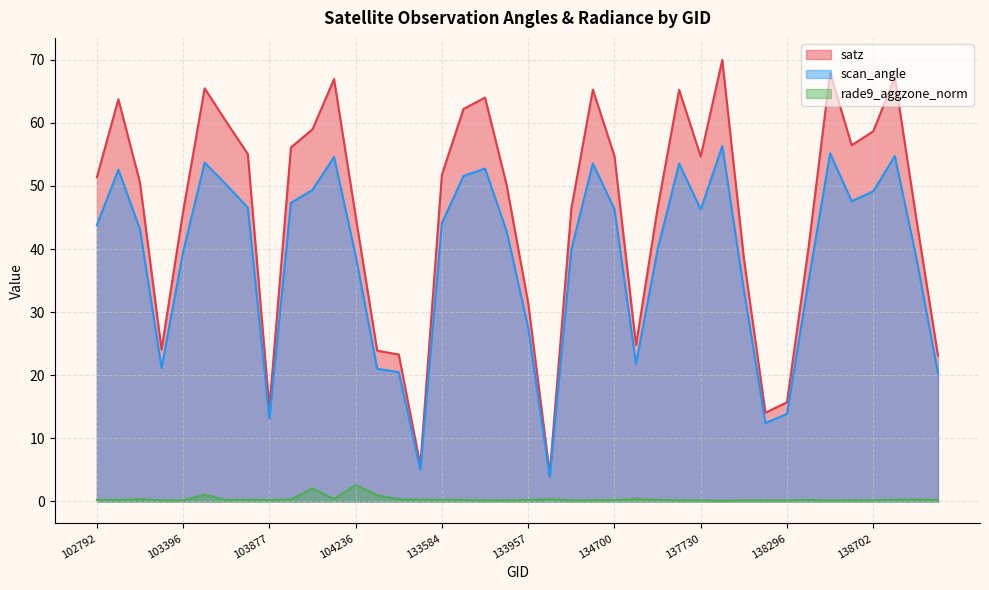

Rank the series at 103396 from lowest to highest value.

rade9_aggzone_norm, scan_angle, satz